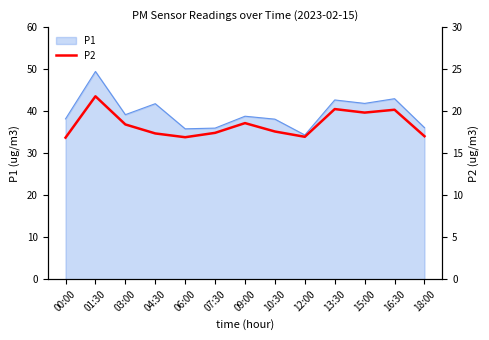

What position from the right is 10:30?

6